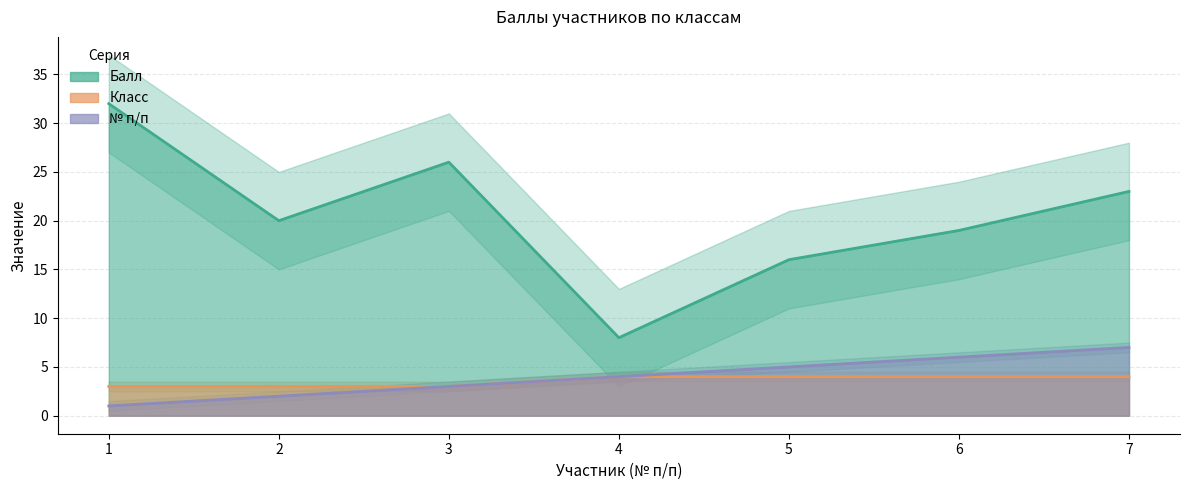

The № п/п series shows 2 at 2. True or false?

True